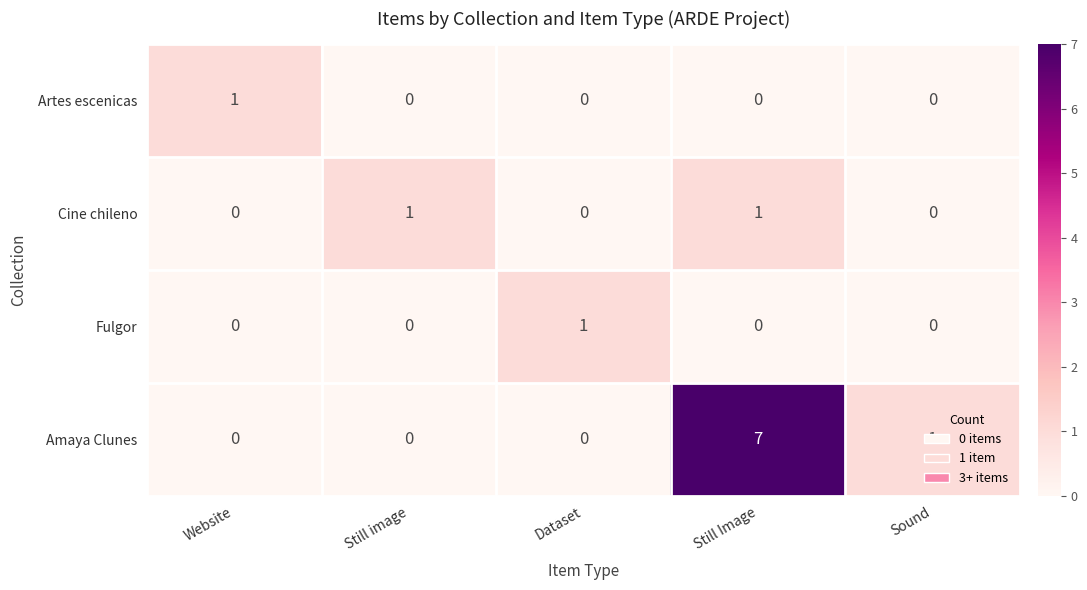

At how many categories does at least one series exceed 0?

5